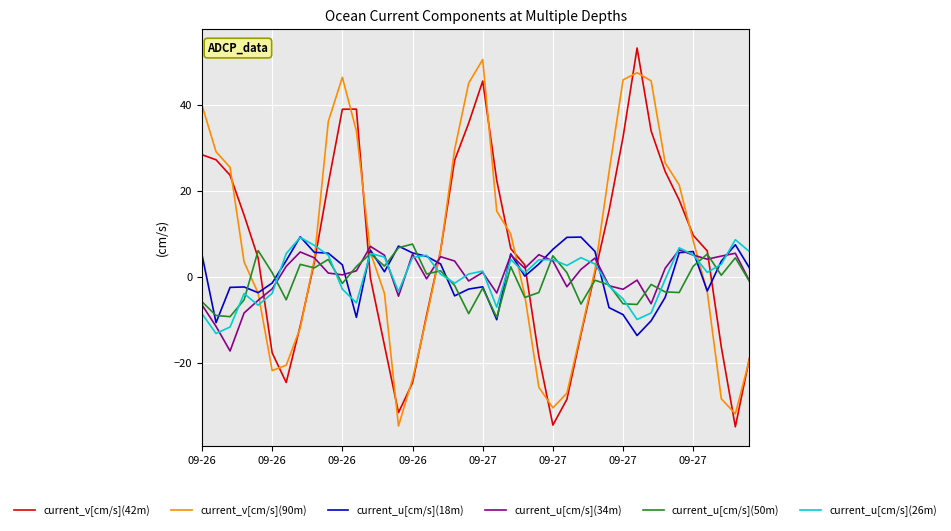

What is the lowest value of the current_v[cm/s](90m) series?

-34.8